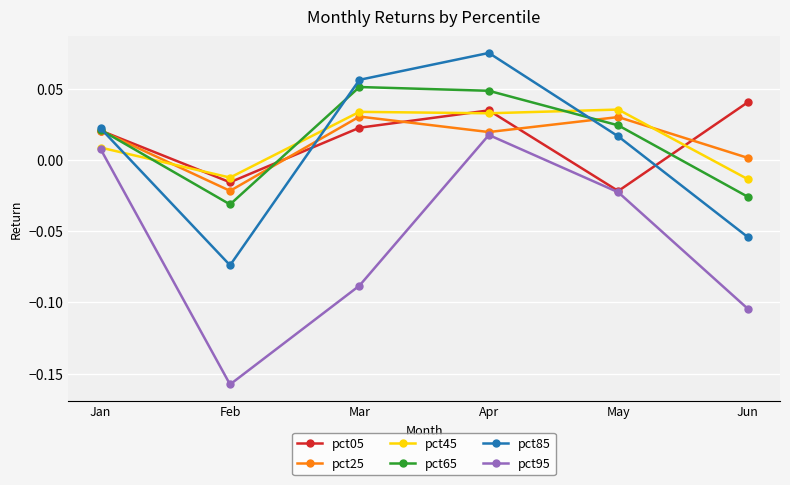

Where is the first local minimum for pct65?

Feb